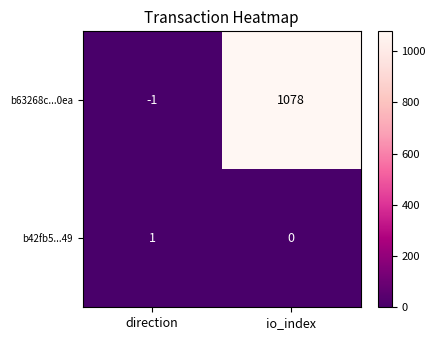

Rank the series at direction from highest to lowest value.

b42fb5...49, b63268c...0ea